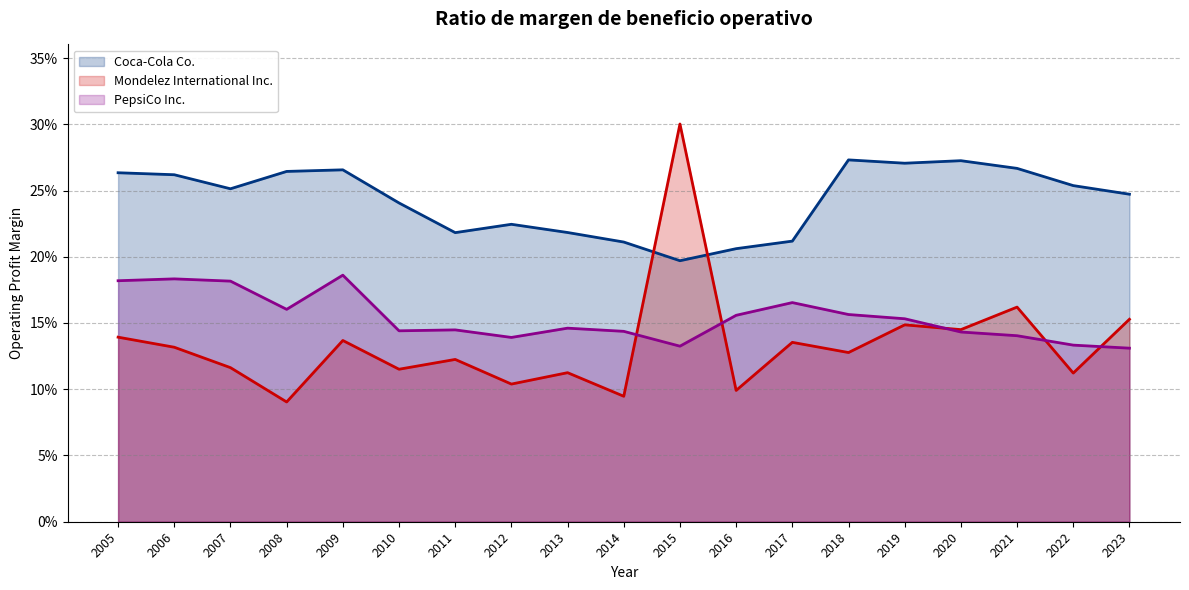

True or false: PepsiCo Inc. has more than 1 interior local peaks.

True